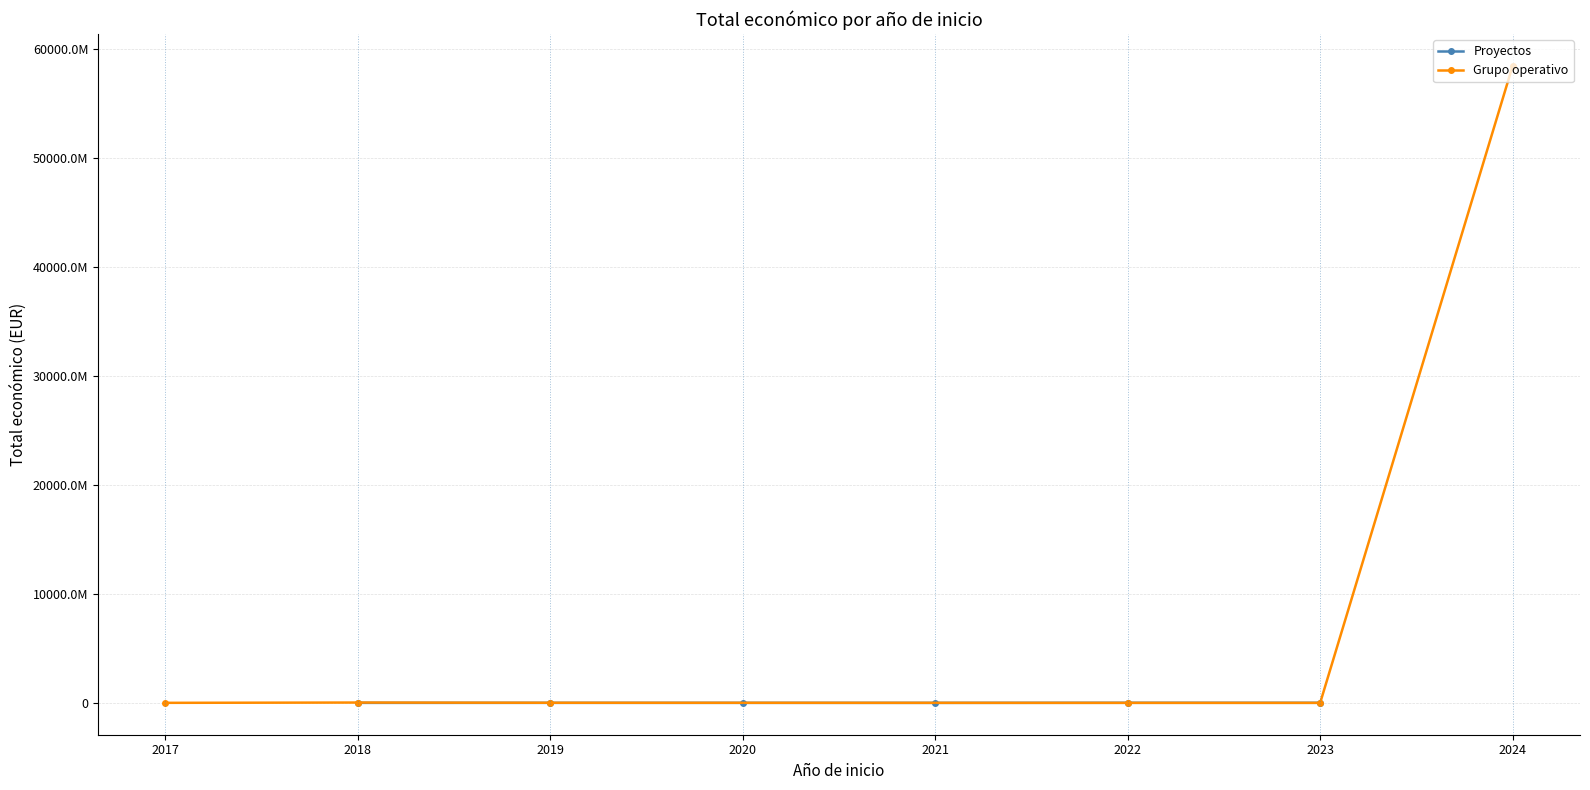

Where is Grupo operativo nearest to the value 29233972211?

2018